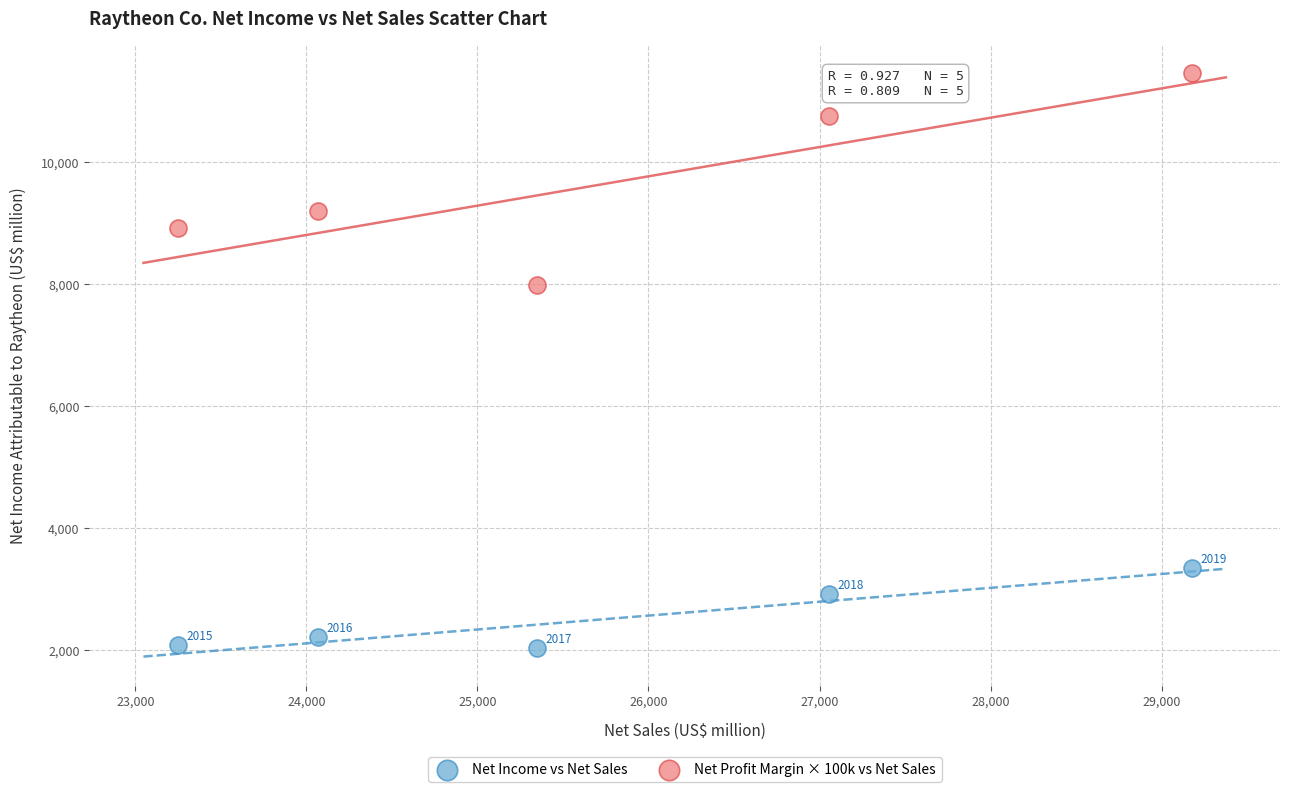

In the Net Profit Margin × 100k vs Net Sales series, what Y value is closest to 9720?

9190